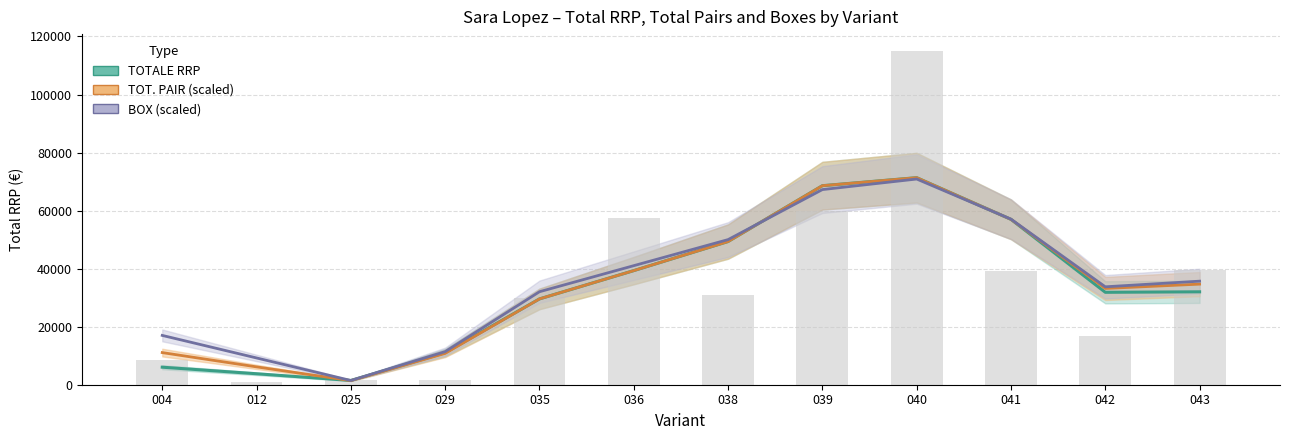

What is the maximum value shown in the chart?

115061.4